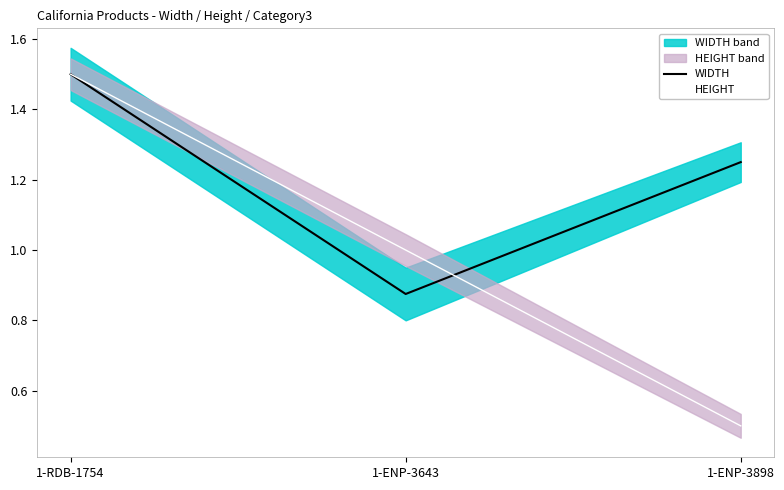

Does the chart display data point markers on the line(s)?

No